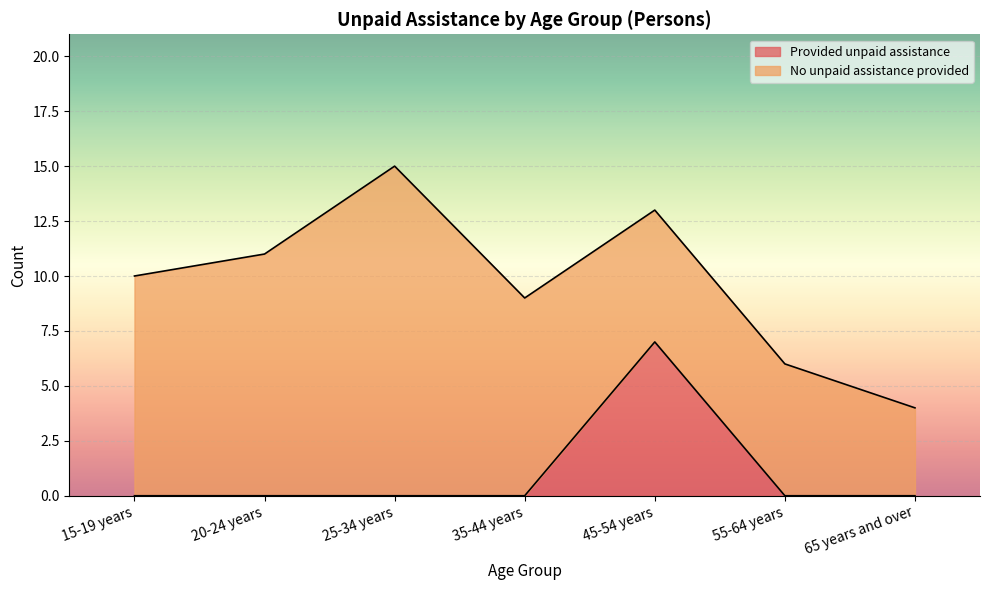

Rank the categories by value from highest to lowest.

45-54 years, 15-19 years, 20-24 years, 25-34 years, 35-44 years, 55-64 years, 65 years and over